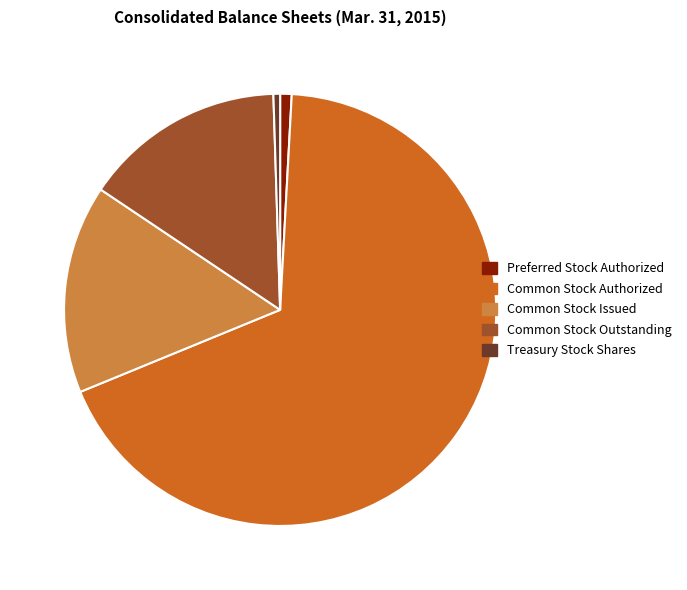

Is the sum of Common Stock Outstanding and Preferred Stock Authorized greater than half?

No